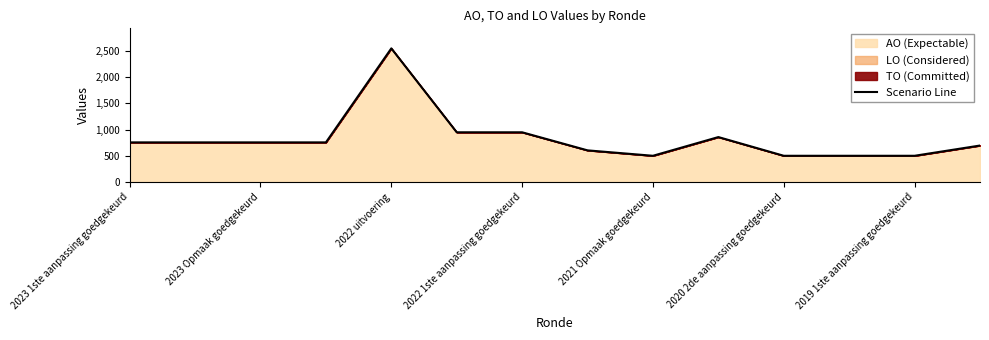

True or false: there are more than 2 points higher than both neighbors.

False